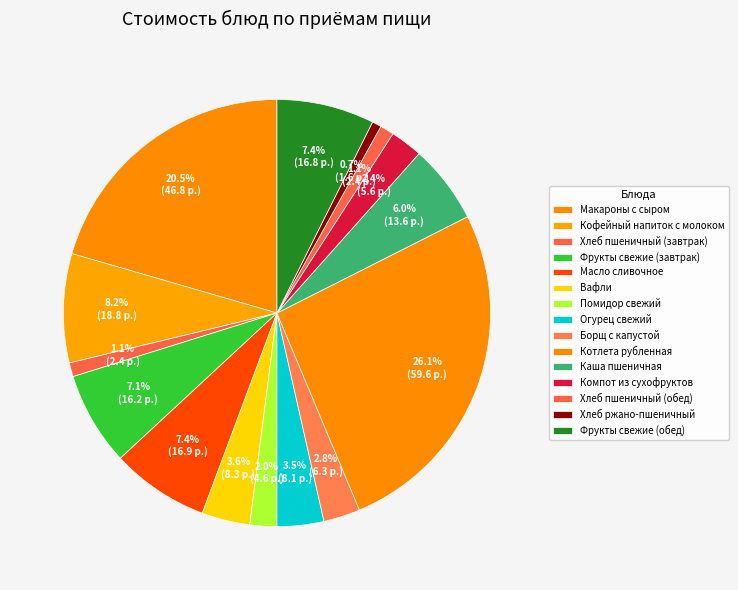

Does Фрукты свежие (завтрак) account for over 50% of the chart?

No